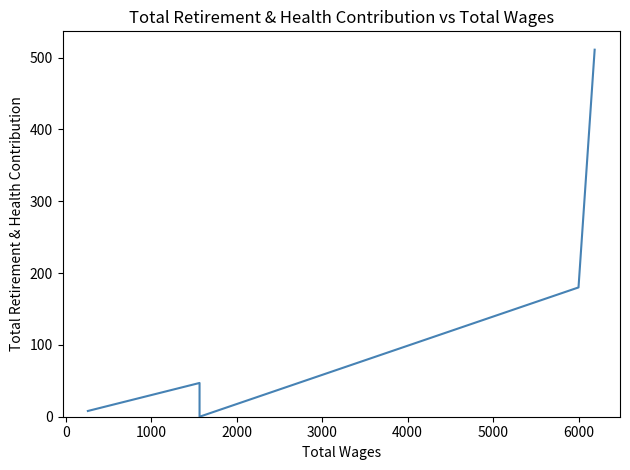

What is the difference between the maximum and minimum values?

511